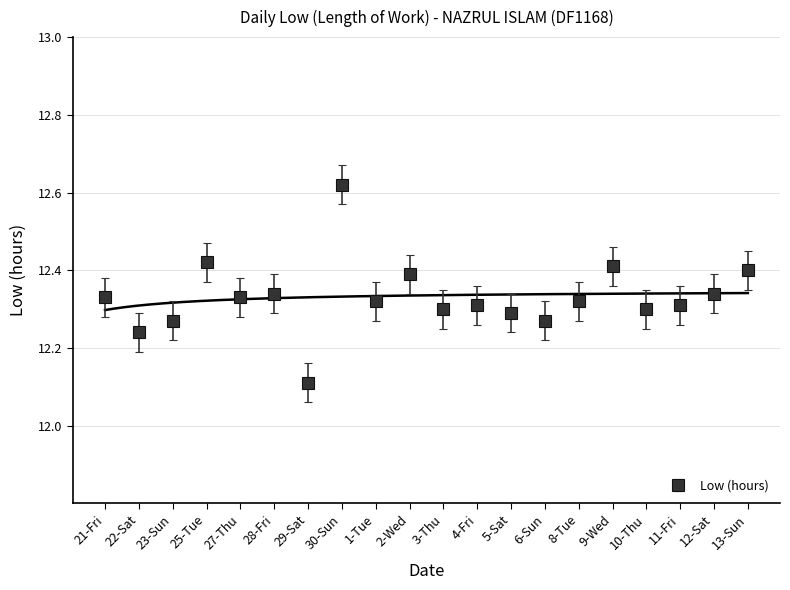

Where is the first local maximum?

25-Tue